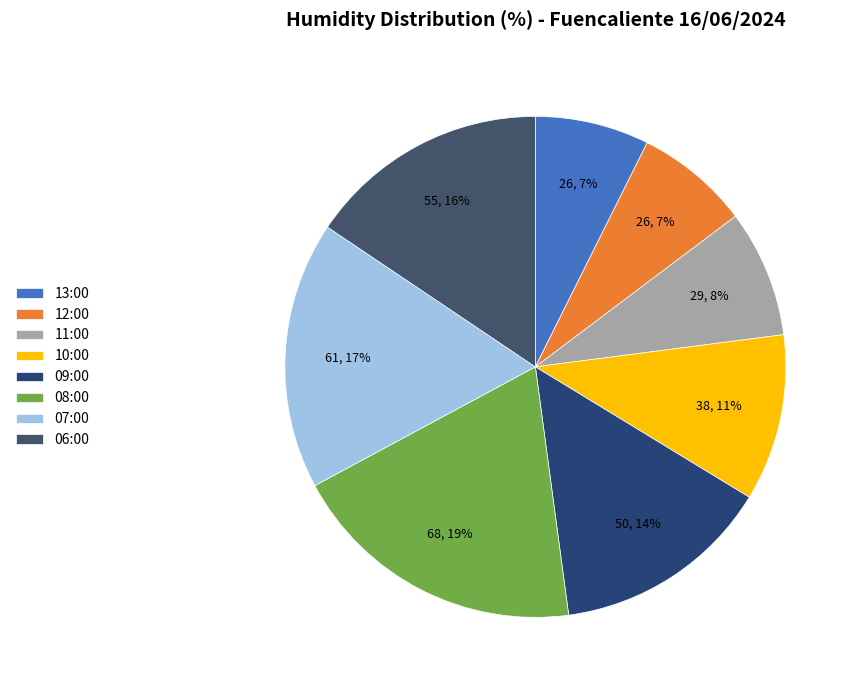

Does any single category account for the majority?

No